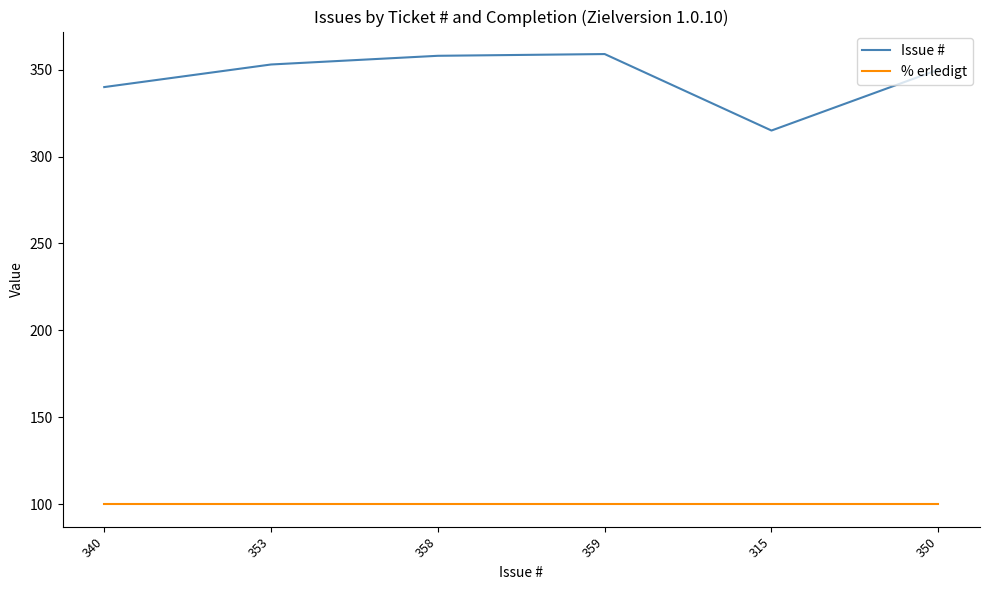

What is the minimum value shown in the chart?

100